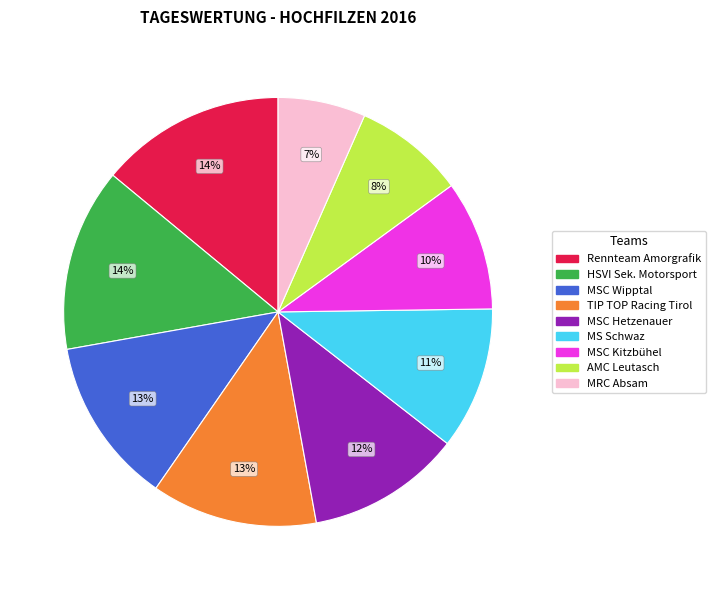

How many segments does this pie chart have?

9